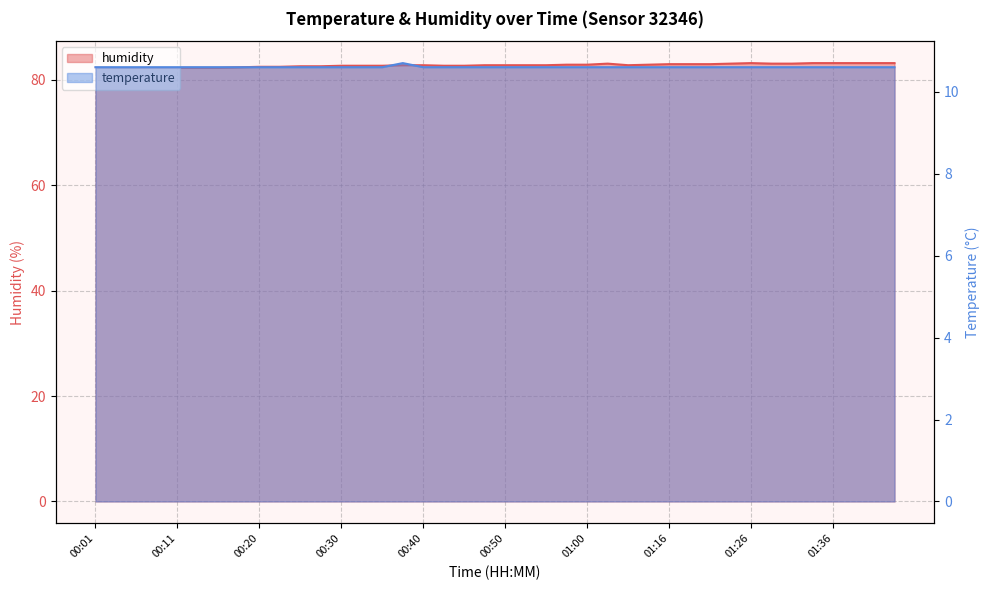

Reading right to left, extract all data points from this chart.

humidity: 83.2	83.2	83.2	83.2	83.2	83.1	83.1	83.2	83.1	83.0	83.0	83.0	82.9	82.8	83.1	82.9	82.9	82.8	82.8	82.8	82.8	82.7	82.7	82.8	82.8	82.7	82.7	82.7	82.6	82.6	82.5	82.5	82.4	82.3	82.3	82.3	82.3	82.3	82.3	82.4
temperature: 10.6	10.6	10.6	10.6	10.6	10.6	10.6	10.6	10.6	10.6	10.6	10.6	10.6	10.6	10.6	10.6	10.6	10.6	10.6	10.6	10.6	10.6	10.6	10.6	10.7	10.6	10.6	10.6	10.6	10.6	10.6	10.6	10.6	10.6	10.6	10.6	10.6	10.6	10.6	10.6